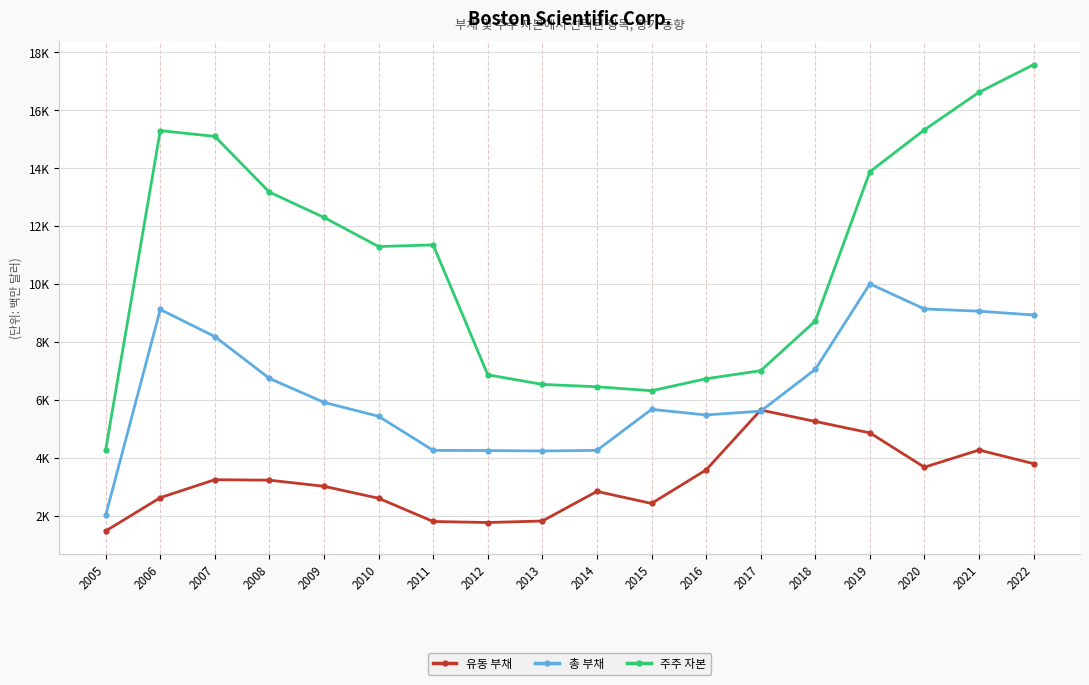

Is the value of 주주 자본 at 2010 greater than the value of 총 부채 at 2021?

Yes